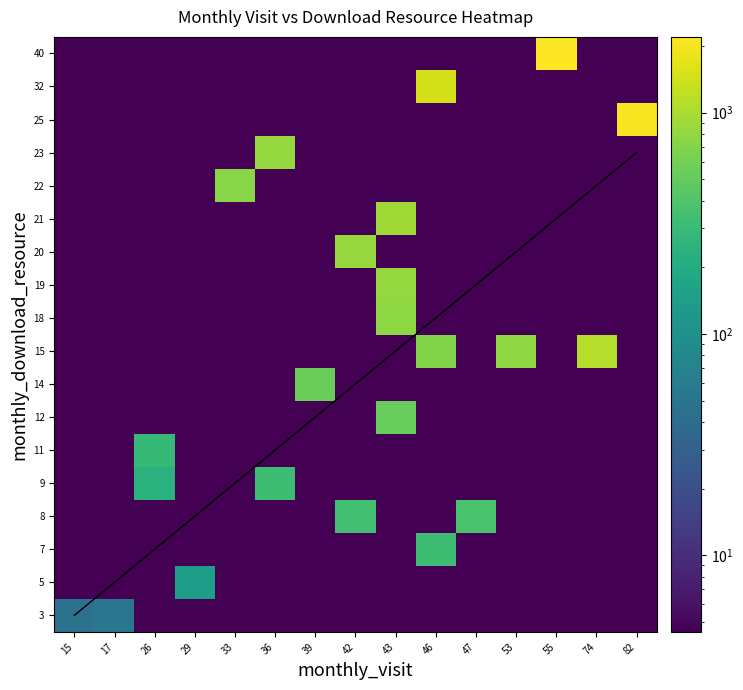

Which category has the highest value across all series?

55